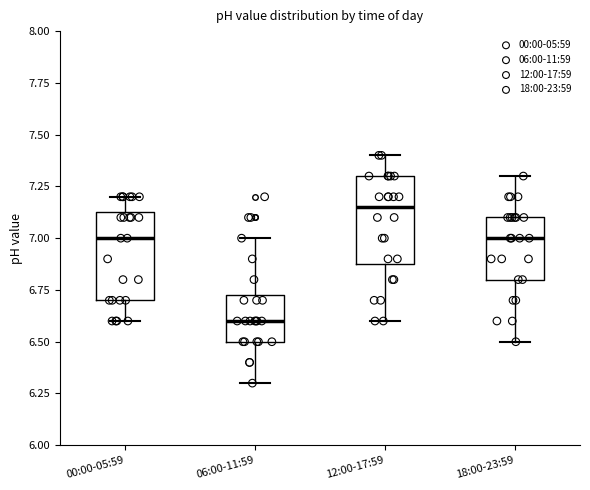

Reading left to right, transcribe this box plot: for each box, give where its median line is, the range the box spans, and where its two whiskers end, as read against the y-axis. The values are not printed on the chart, so give them approximately, as read against the axis.

00:00-05:59: median 7.00, box 6.70 to 7.15, whiskers 6.60 to 7.20
06:00-11:59: median 6.60, box 6.50 to 6.75, whiskers 6.30 to 7.00
12:00-17:59: median 7.15, box 6.90 to 7.30, whiskers 6.60 to 7.40
18:00-23:59: median 7.00, box 6.80 to 7.10, whiskers 6.50 to 7.30